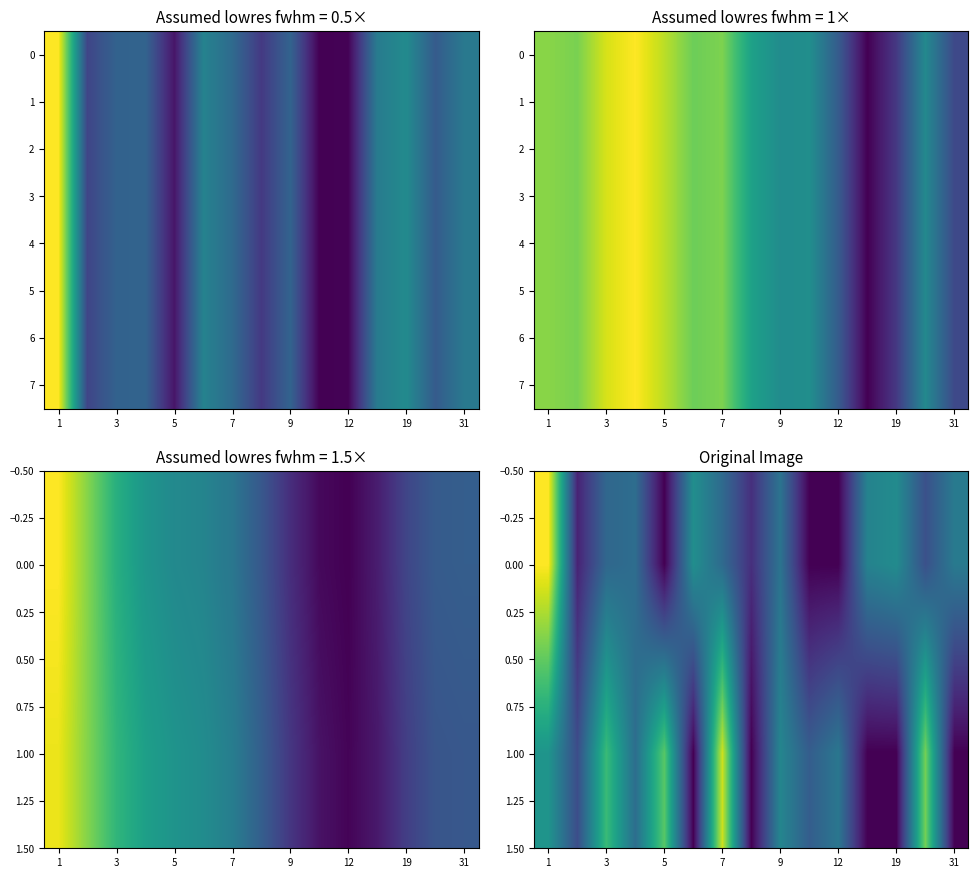

True or false: 6 has a value of 35.9 at 1.

True